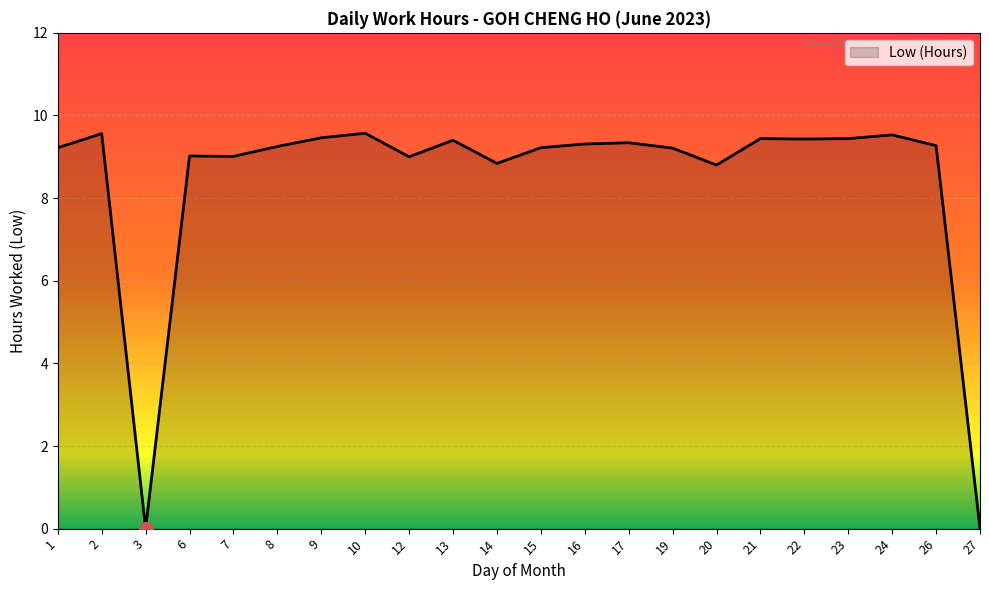

What is the change in value from 17 to 27?

-9.3